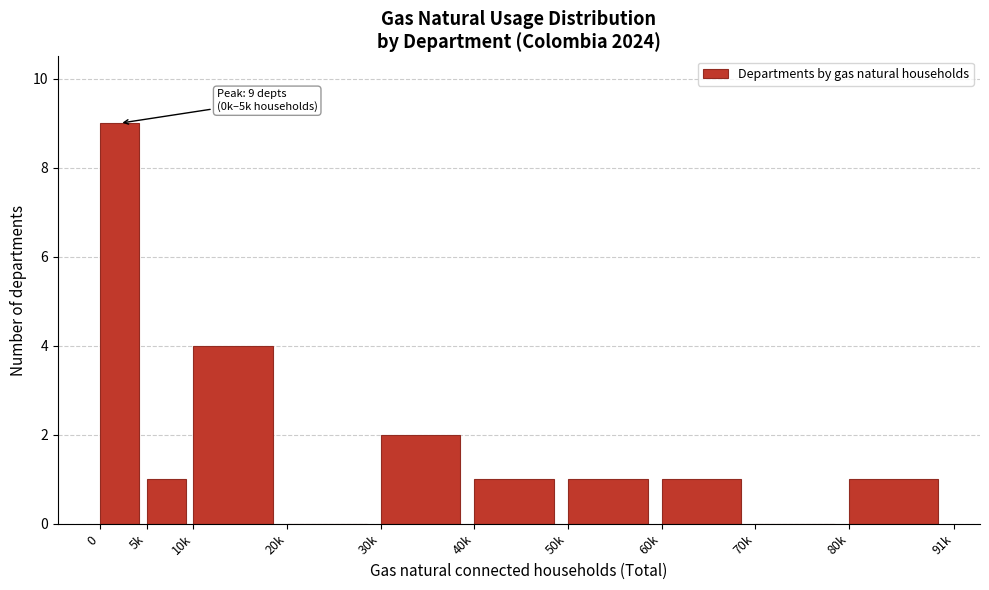

Reading left to right, what are all the values shown in this chart?

0=9	5k=1	10k=4	20k=0	30k=2	40k=1	50k=1	60k=1	70k=0	80k=1